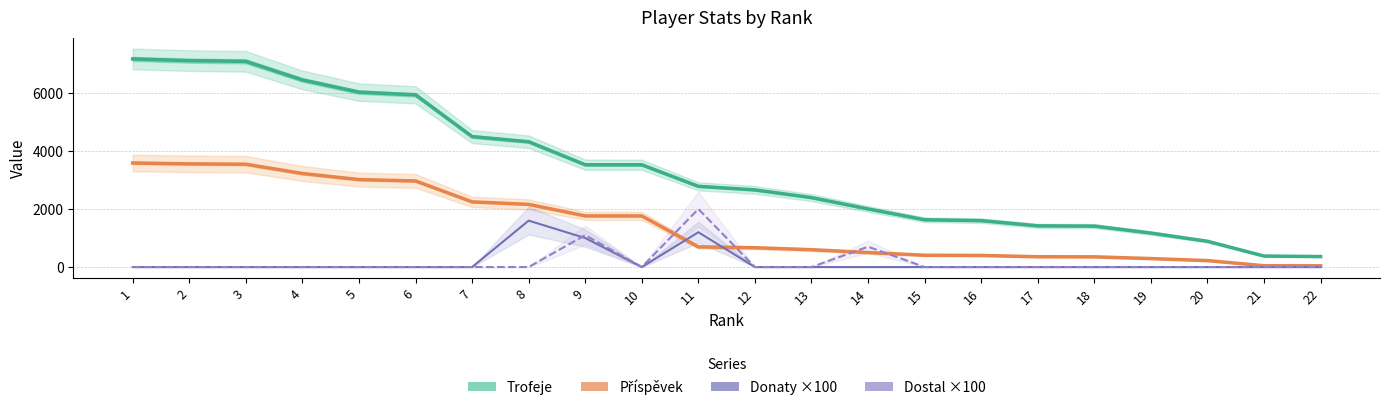

What is the sum of the Trofeje values at 17 and 19?

2591